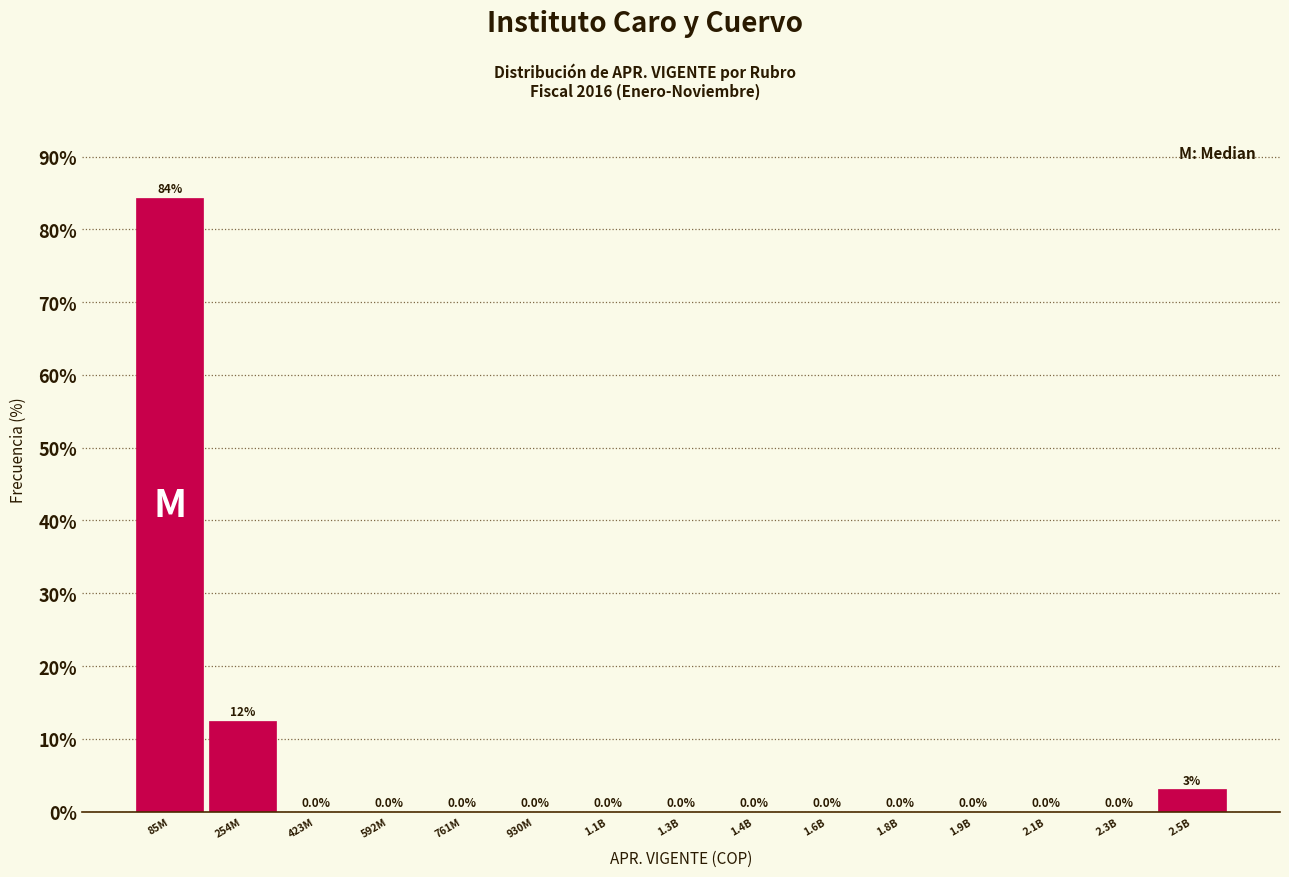

What is the sum of all values?

100.0